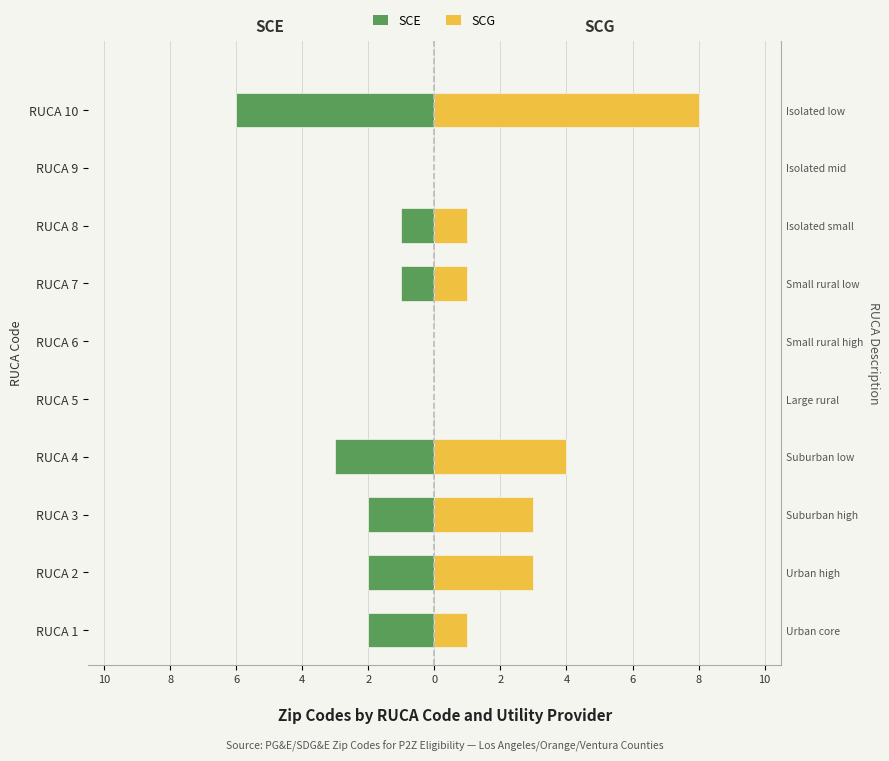

At how many categories does at least one series exceed 4?

1